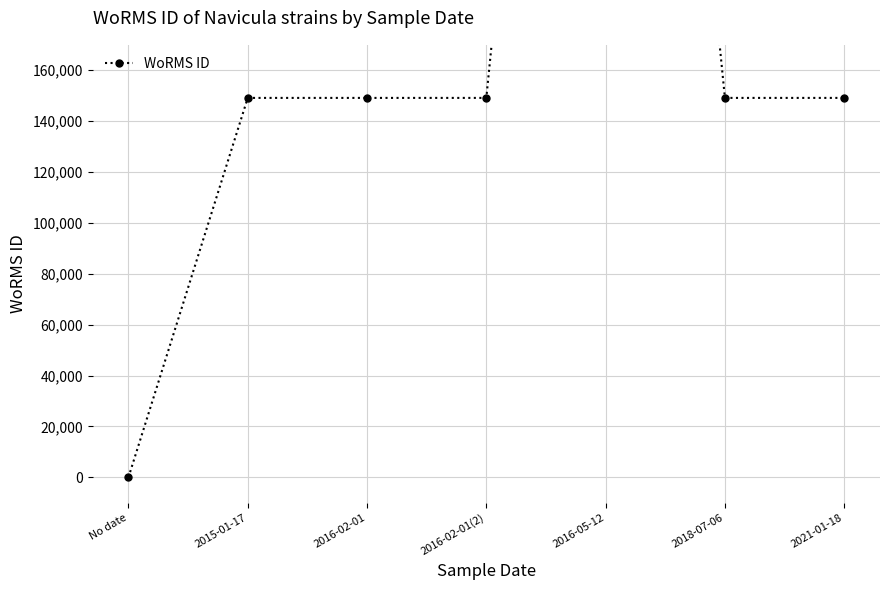

Reading left to right, transcribe all the data shown in this chart.

No date=0	2015-01-17=149142	2016-02-01=149142	2016-02-01(2)=149142	2016-05-12=620796	2018-07-06=149142	2021-01-18=149142